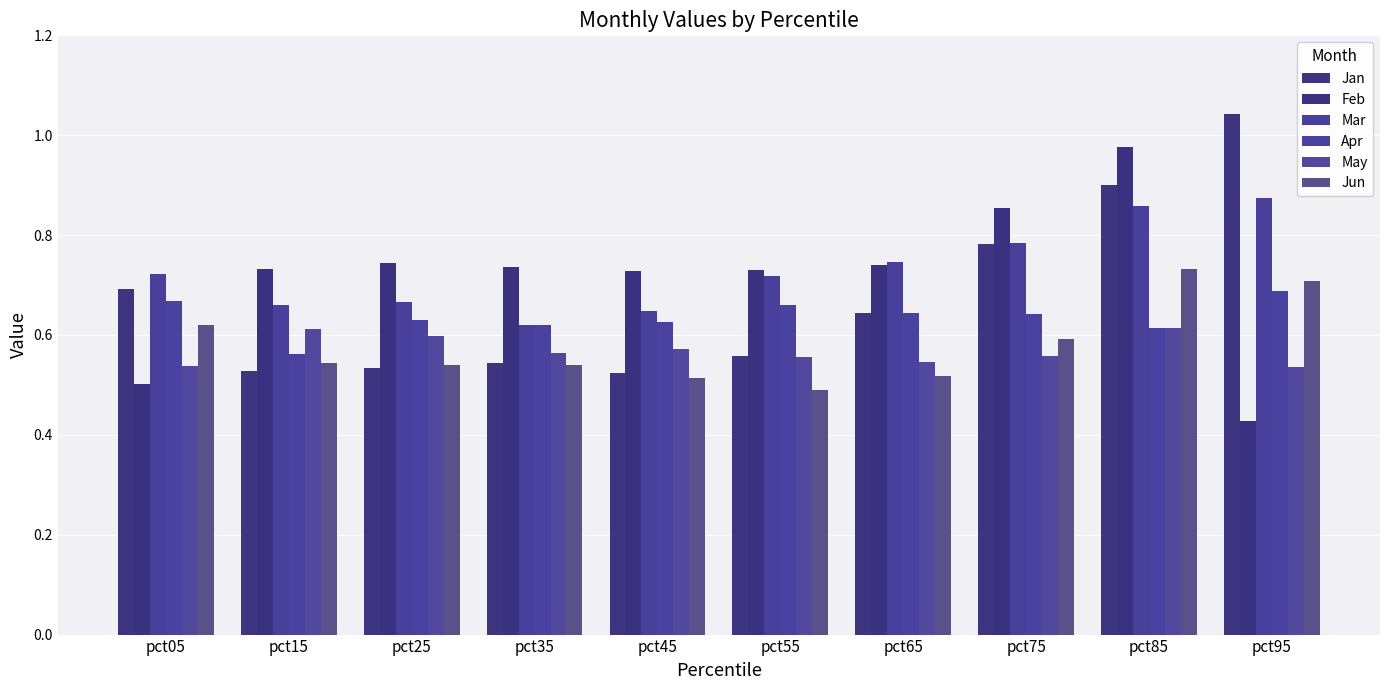

How many data points does each series have?

10